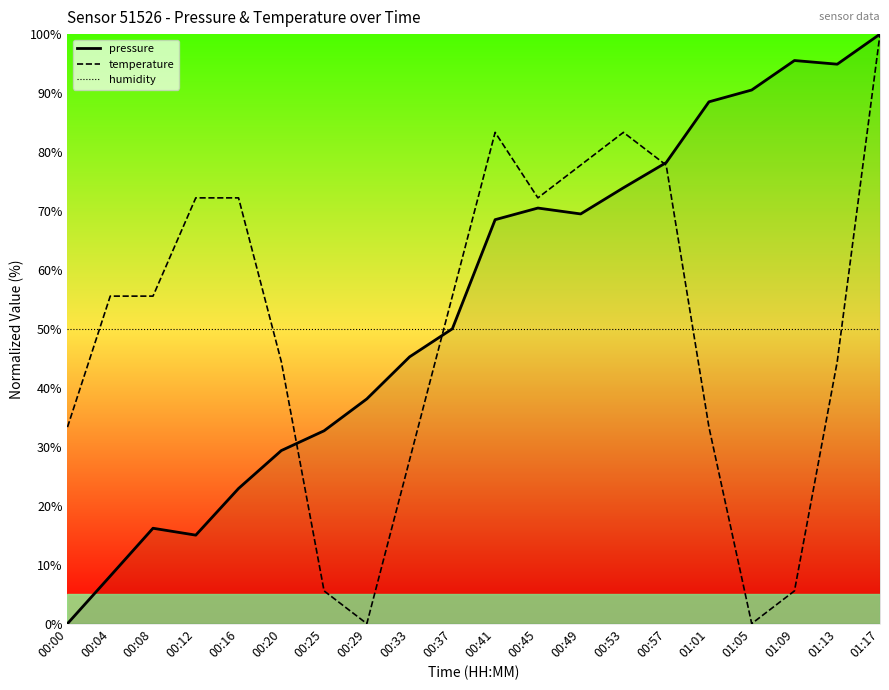

Where do pressure and humidity first cross each other?

00:33 and 00:37